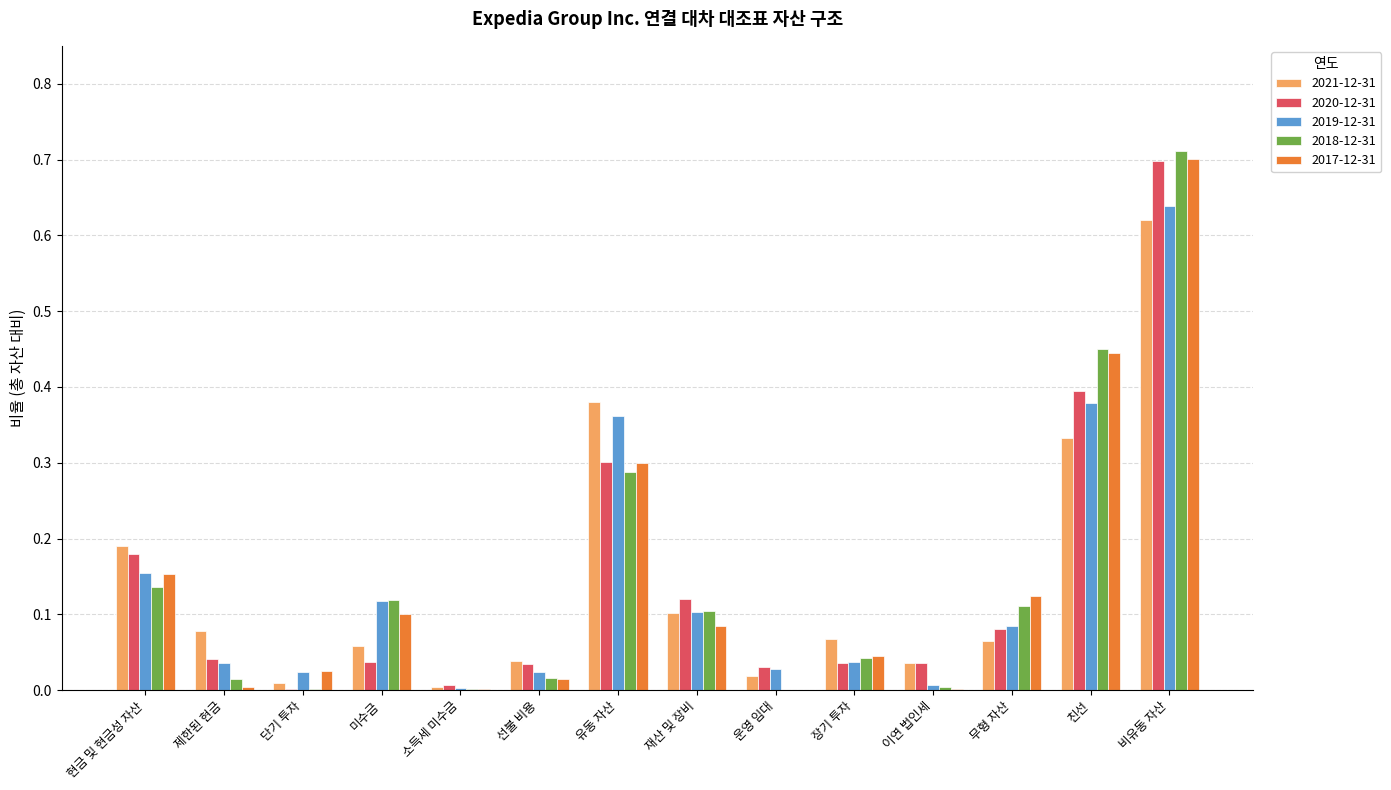

Which label corresponds to the largest value in the chart?

비유동 자산